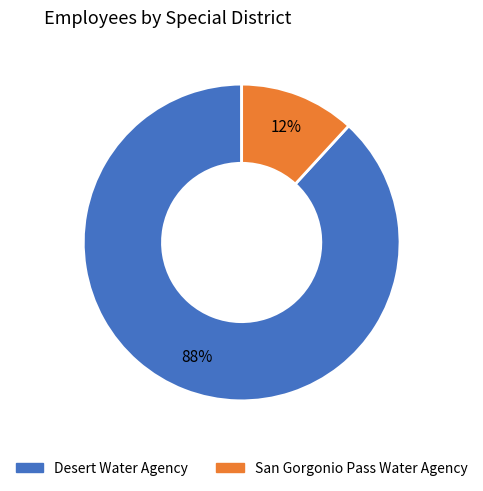

Does Desert Water Agency represent more than half of the total?

Yes